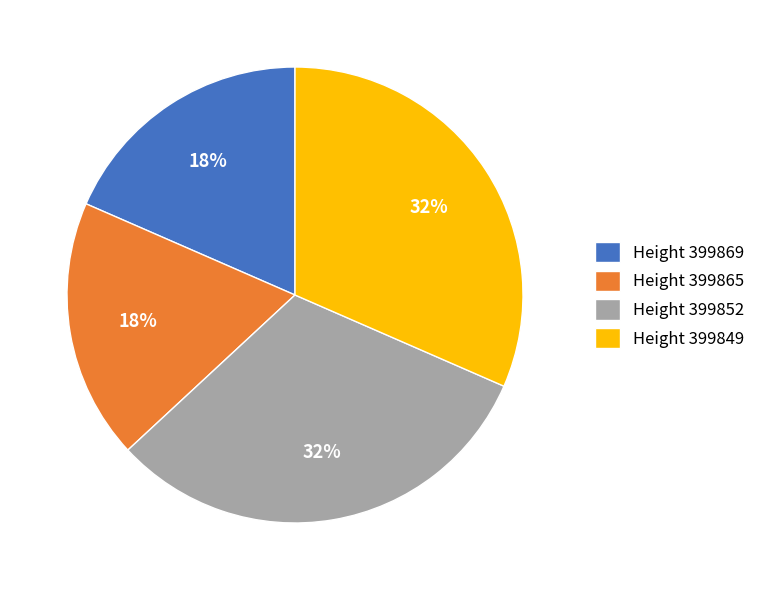

Combined, do Height 399865 and Height 399869 account for over 50%?

No